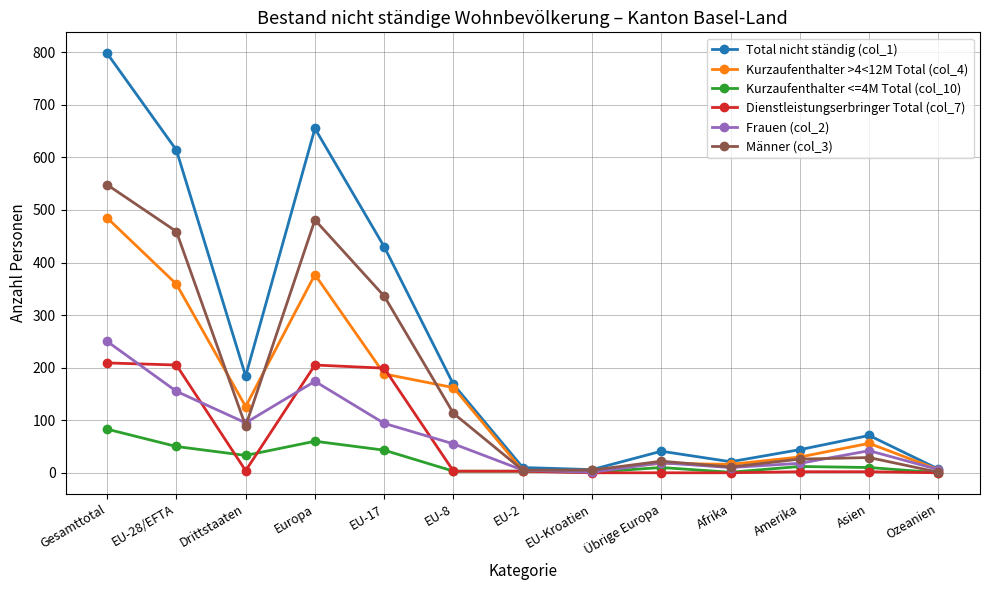

What is the difference between the second highest and second lowest values in the Dienstleistungserbringer Total (col_7) series?

205